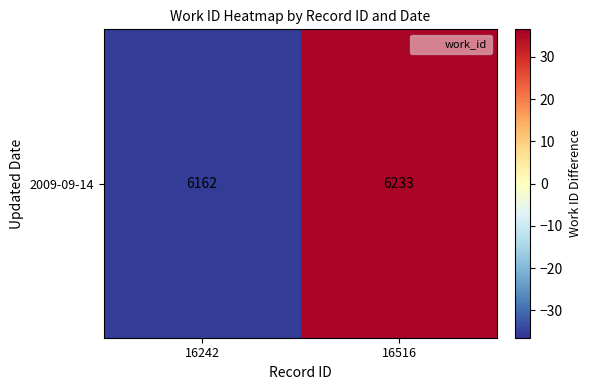

Reading right to left, what are all the values shown in this chart?

16516=35.5	16242=-35.5